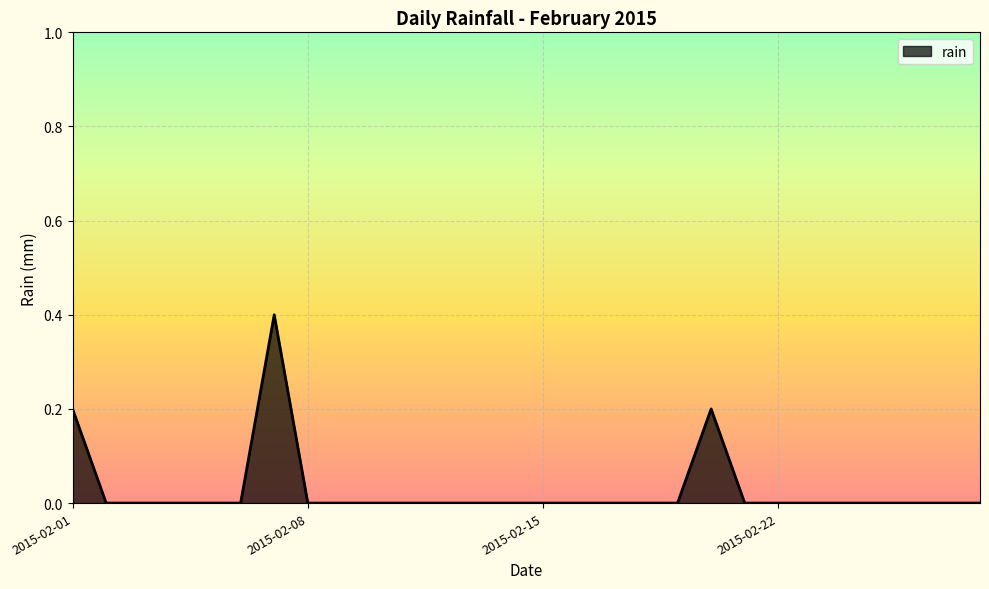

Reading left to right, extract all data points from this chart.

0.2	0.0	0.0	0.0	0.0	0.0	0.4	0.0	0.0	0.0	0.0	0.0	0.0	0.0	0.0	0.0	0.0	0.0	0.0	0.2	0.0	0.0	0.0	0.0	0.0	0.0	0.0	0.0